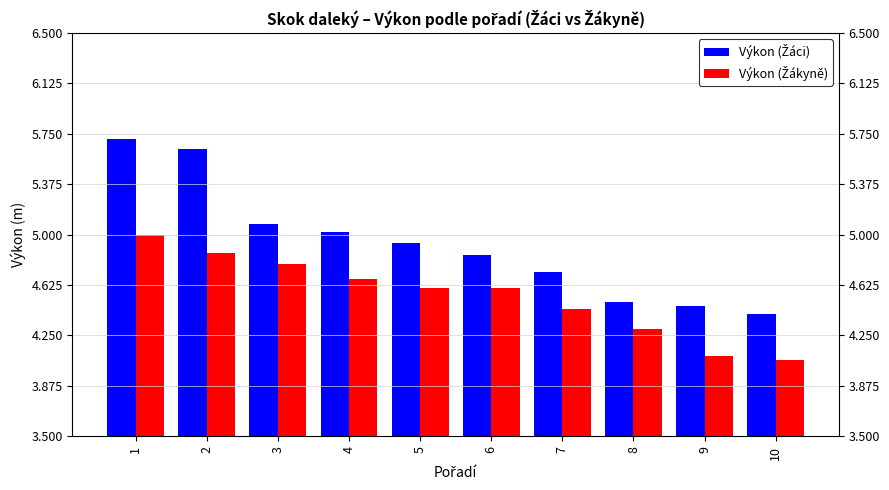

What is the maximum value shown in the chart?

5.7